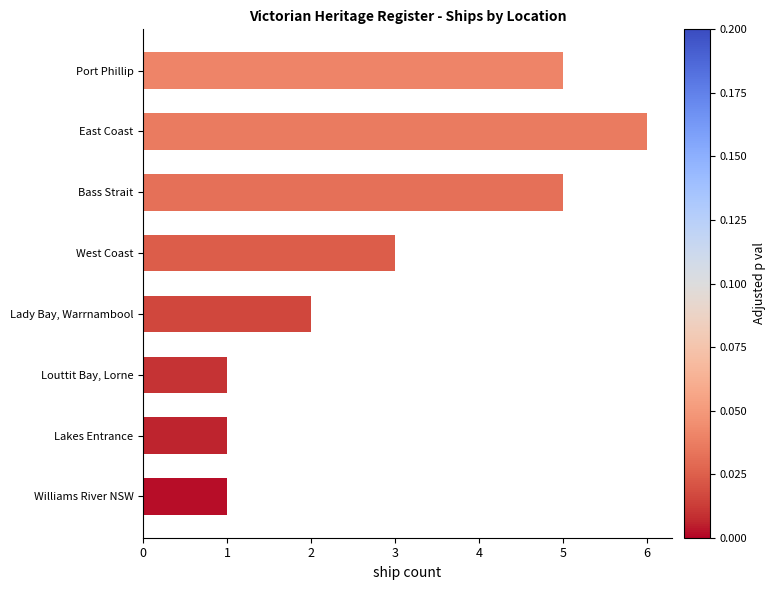

Which has a higher value, Lady Bay, Warrnambool or Williams River NSW?

Lady Bay, Warrnambool